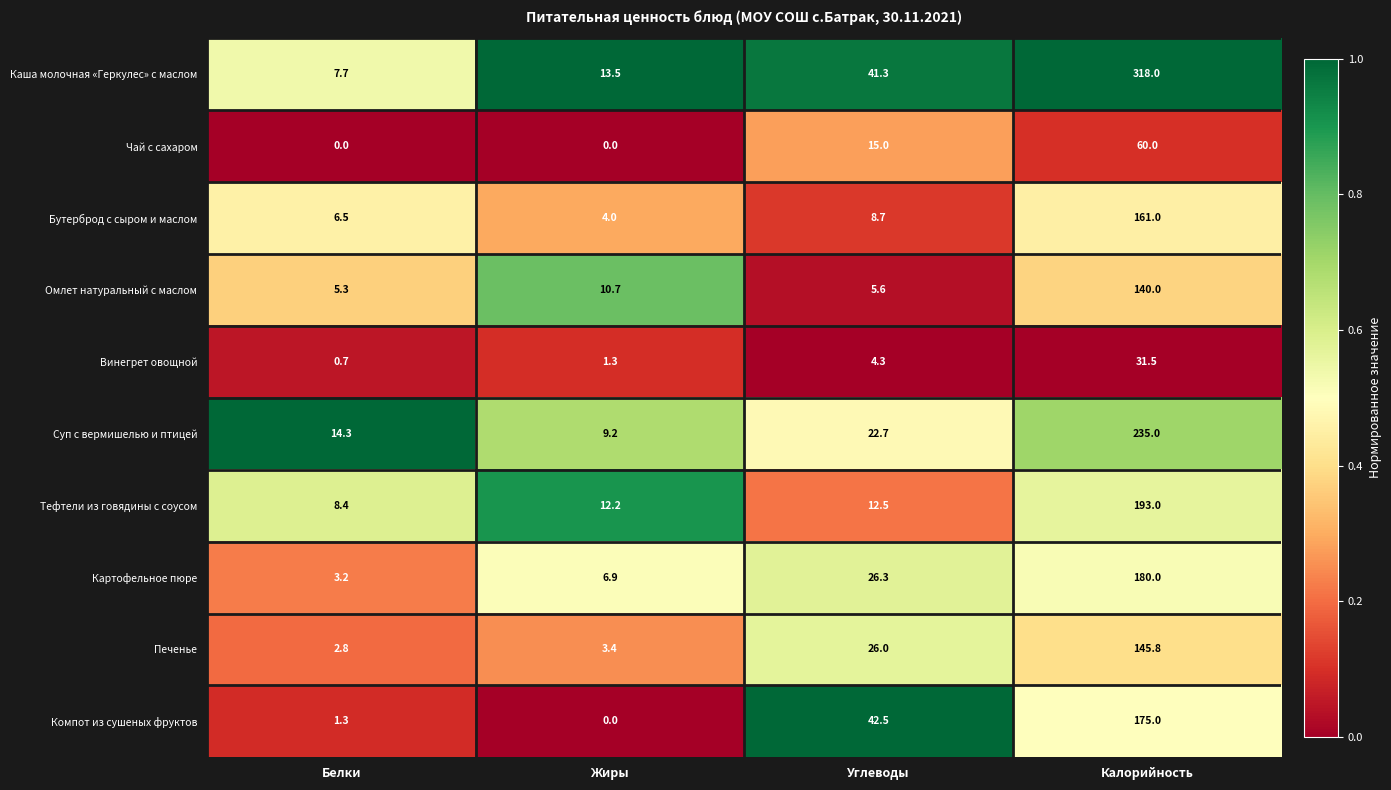

Is it true that Картофельное пюре equals 6.9 at Жиры?

True